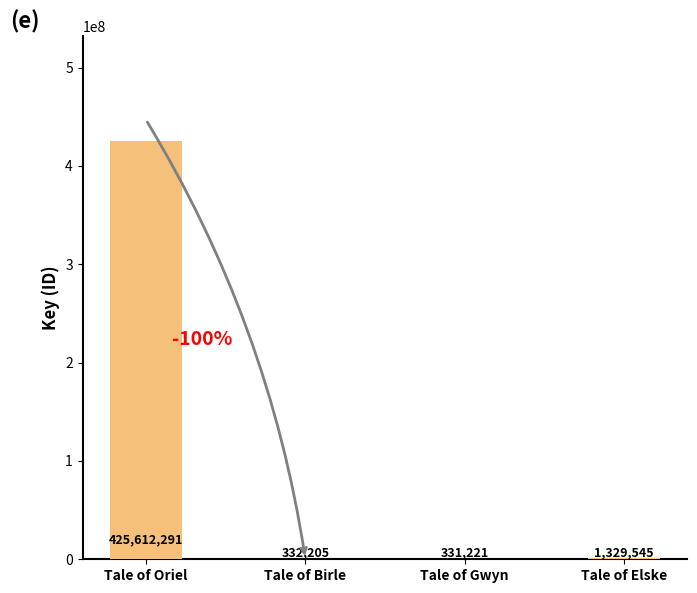

Reading left to right, extract all data points from this chart.

Tale of Oriel=425612291	Tale of Birle=332205	Tale of Gwyn=331221	Tale of Elske=1329545